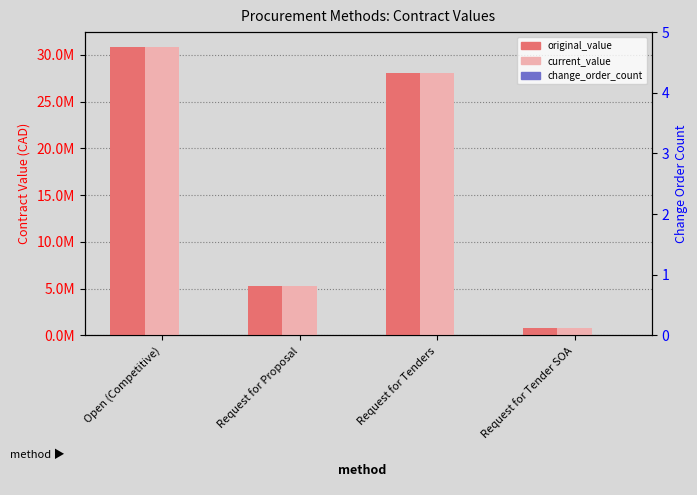

Which category has the lowest value in the current_value series?

Request for Tender SOA